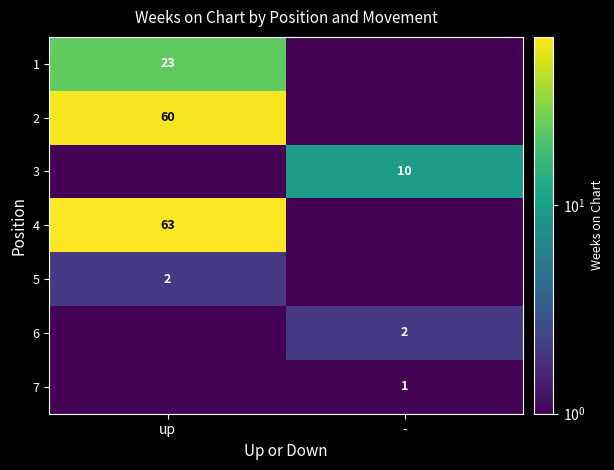

Is it true that 6 equals 2.0 at -?

True